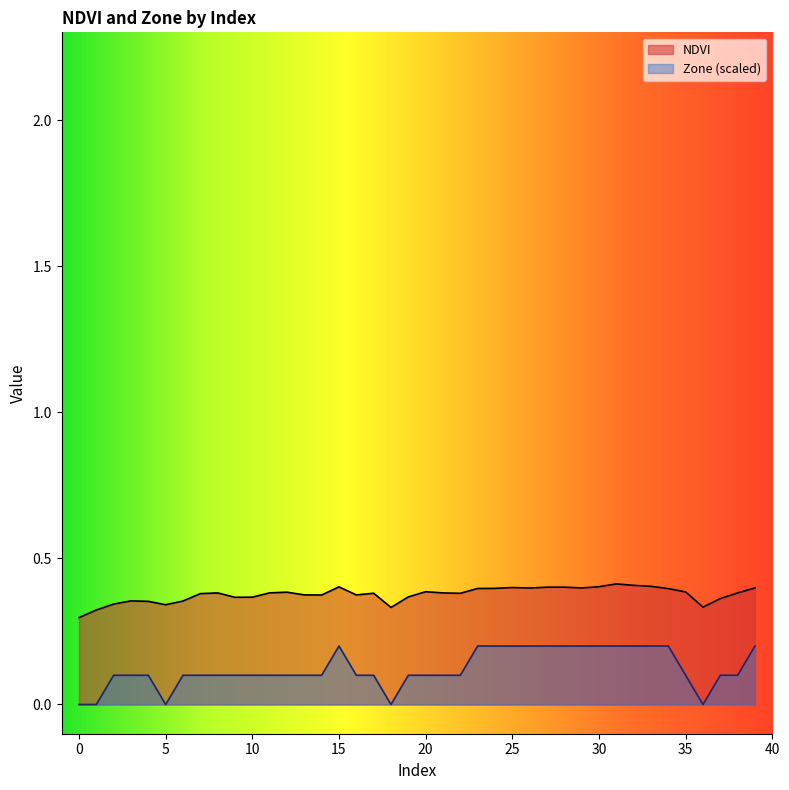

How many values in Zone are above zero?

35